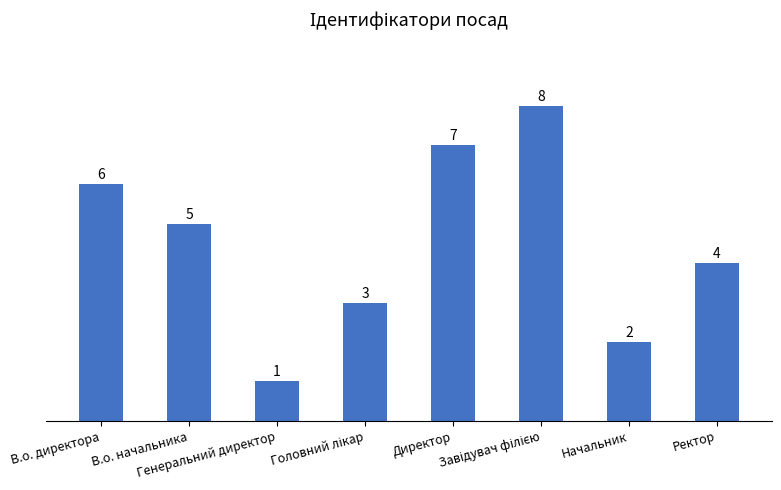

What is the minimum value shown in the chart?

1